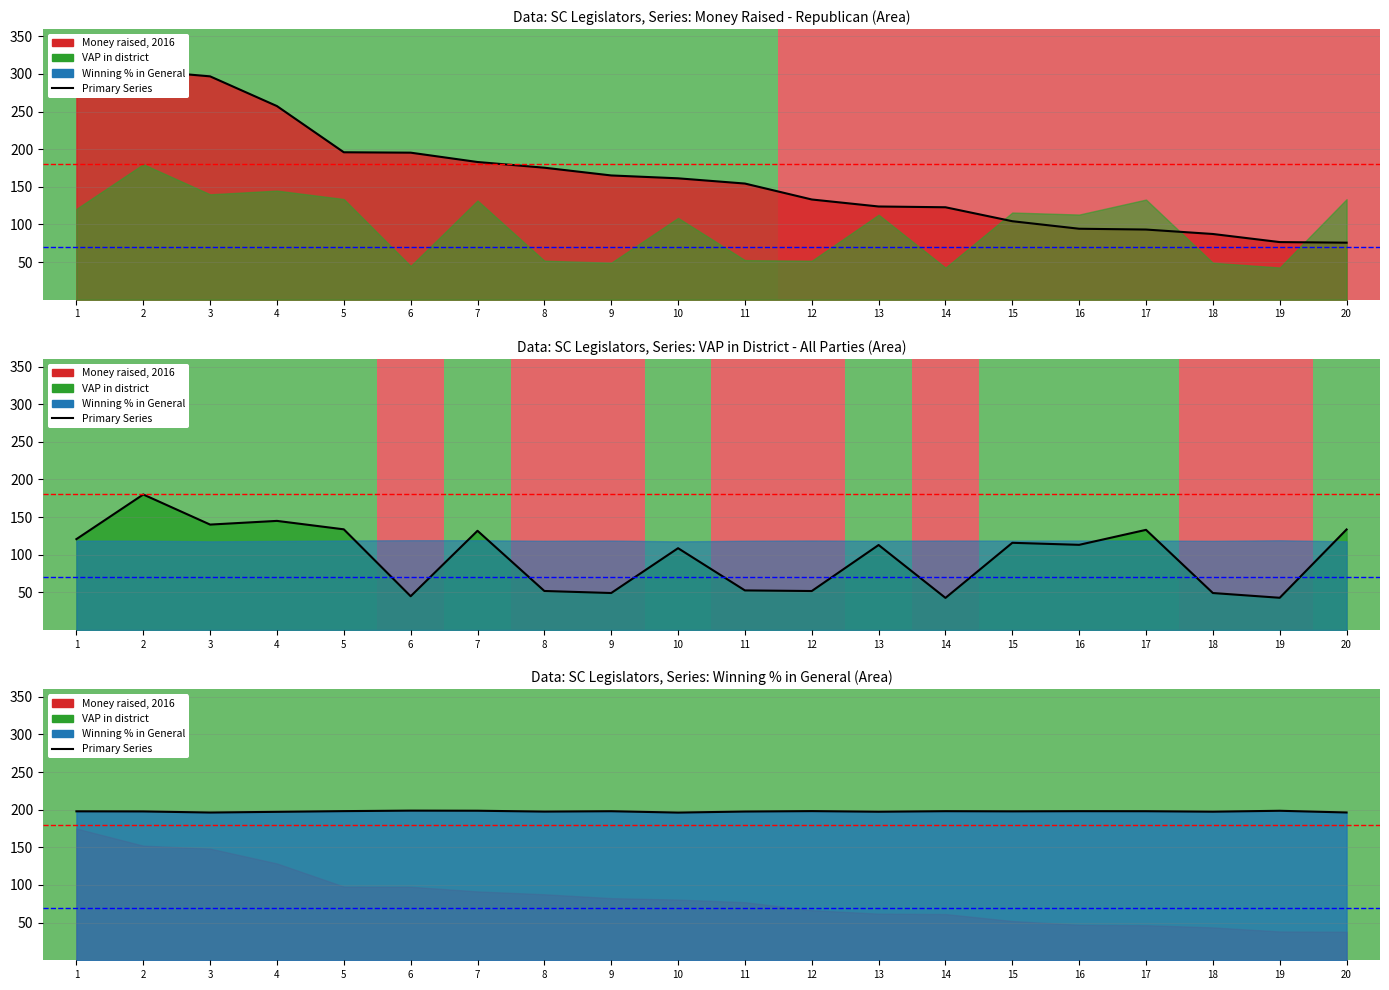

Reading left to right, what are all the values shown in this chart?

197.9	197.7	196.3	197.2	198.1	198.8	198.6	197.5	198.0	196.2	197.6	198.1	197.3	198.0	197.8	198.1	198.0	197.4	198.6	196.3